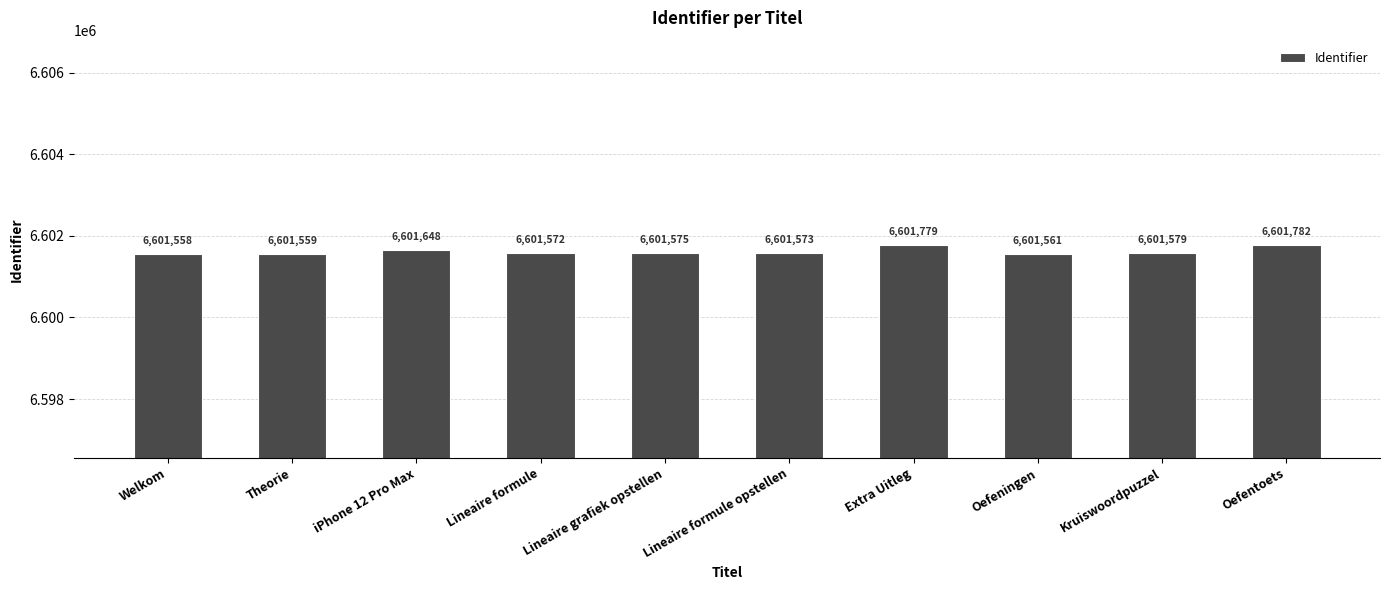

The chart shows a value of 1367782 at Lineaire formule opstellen. True or false?

False